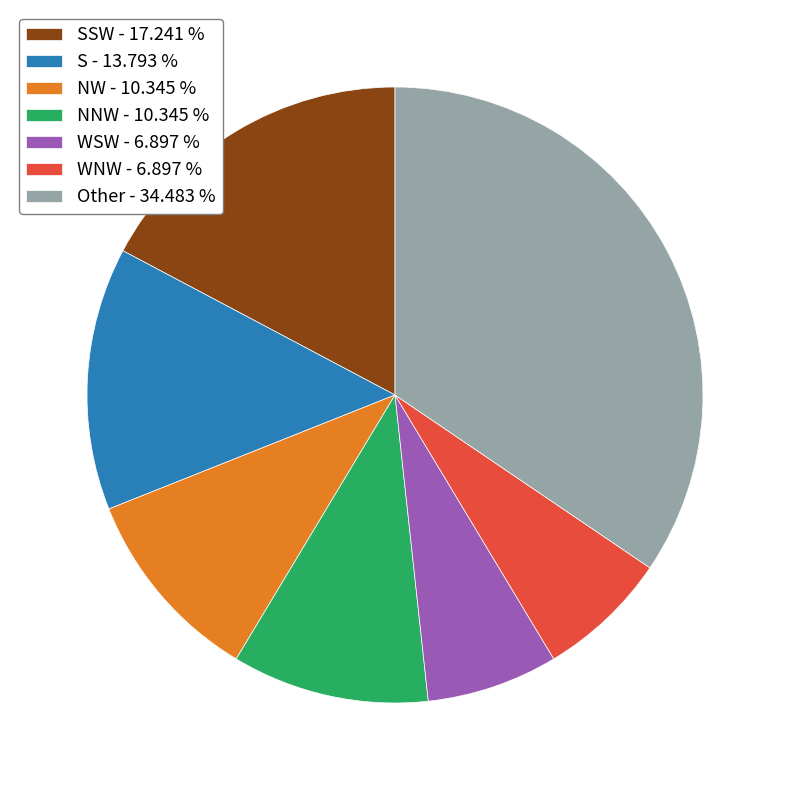

What is the ratio of the value at NNW - 10.345 % to the value at NW - 10.345 %?

1.0